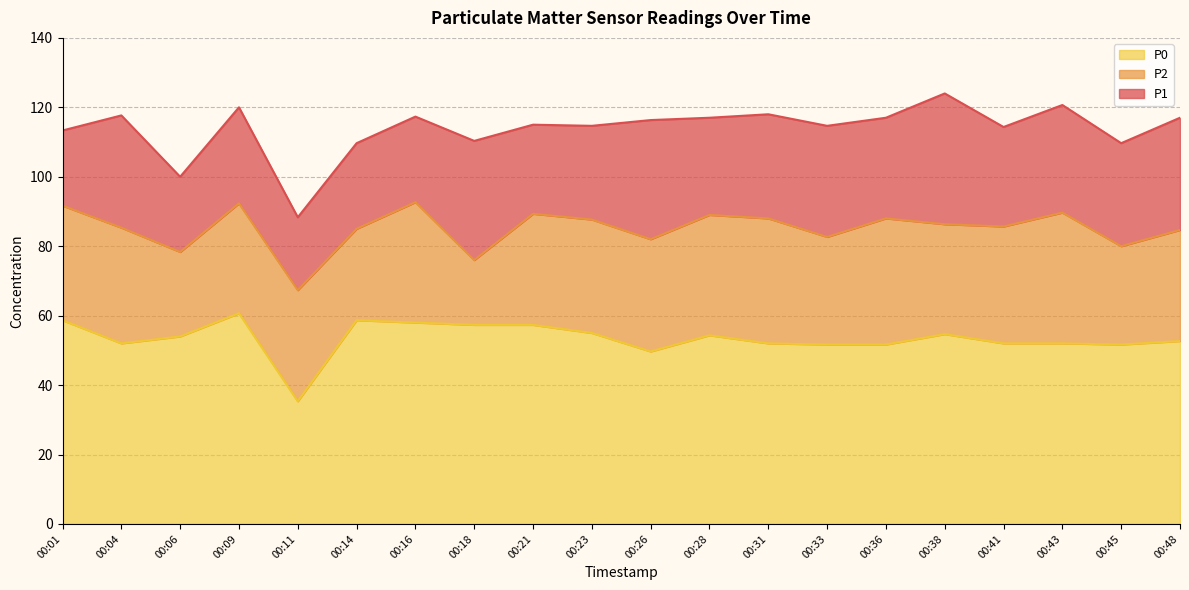

Is it true that P2 equals 111.8 at 00:06?

False